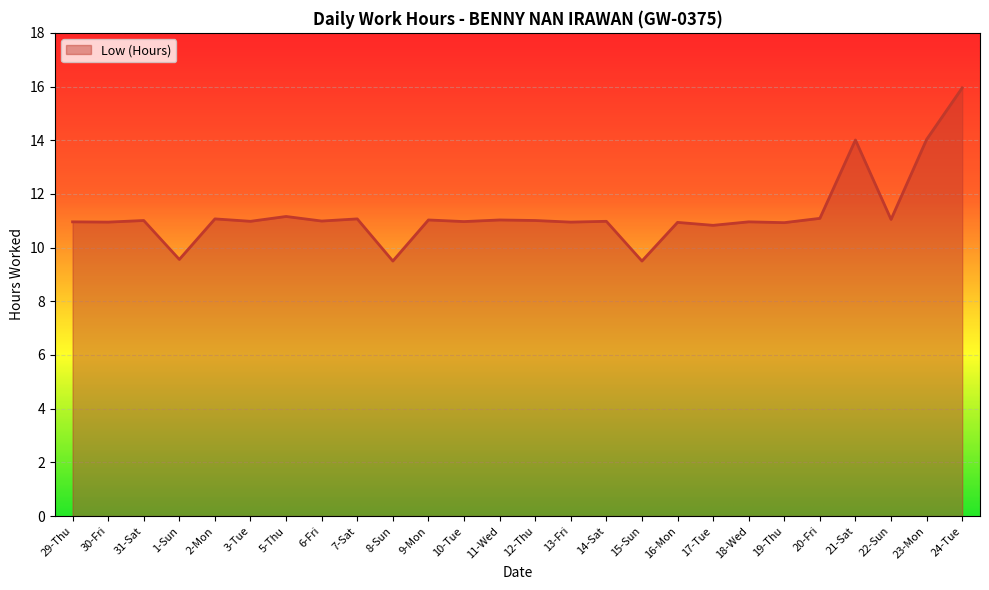

Which category has the highest value across all series?

24-Tue